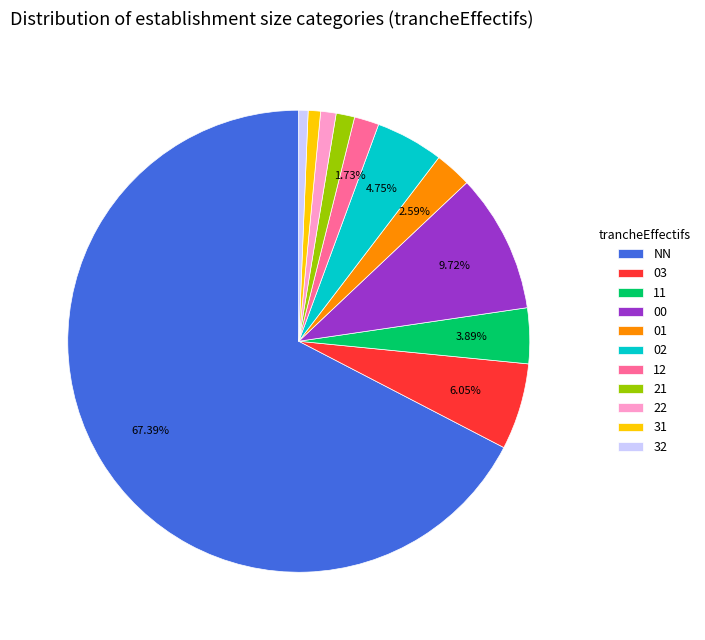

Combined, do 00 and 32 account for over 50%?

No